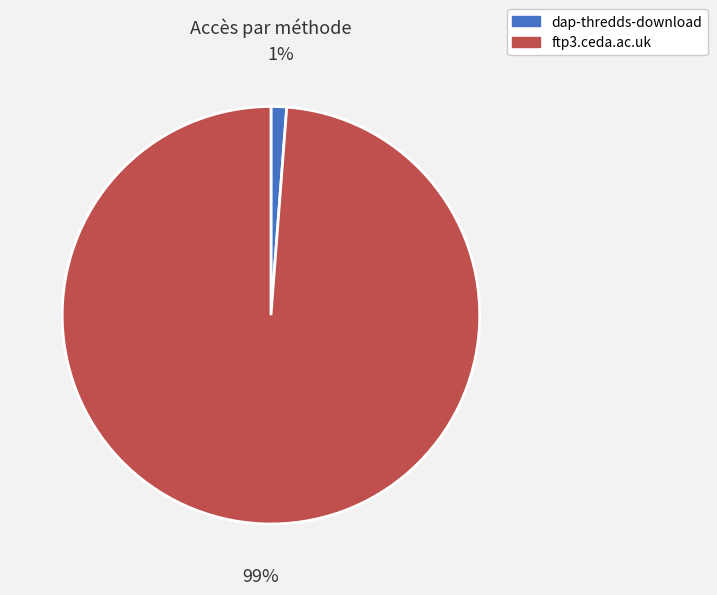

To the nearest percent, what portion does ftp3.ceda.ac.uk represent?

99%